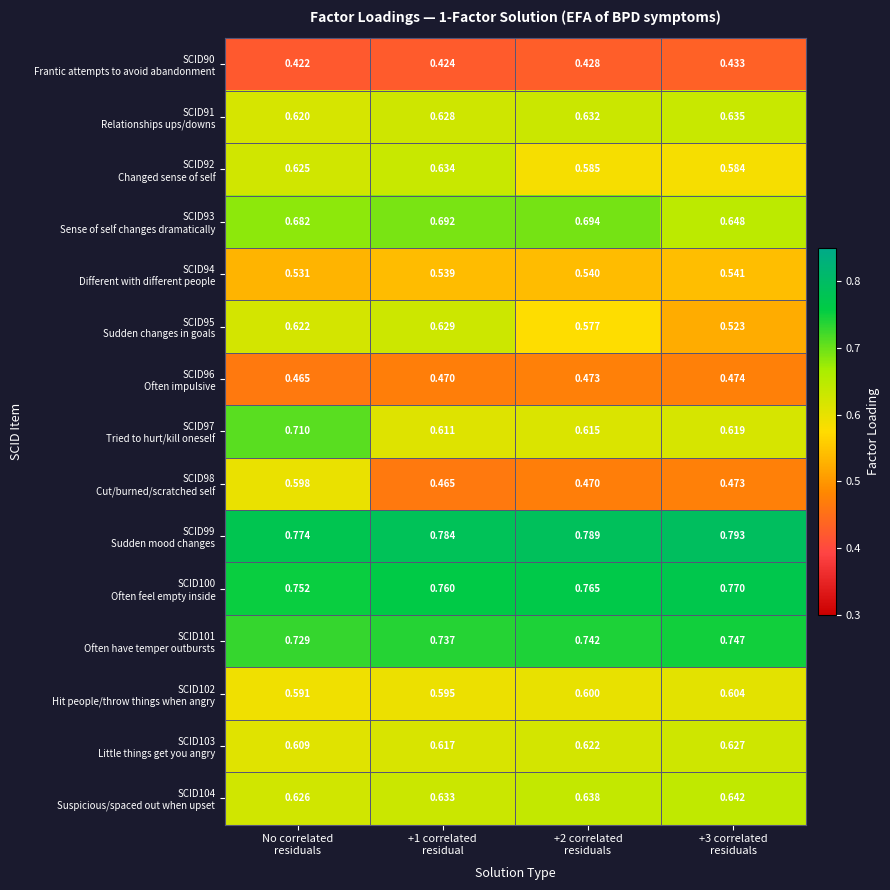

Count the number of categories in the chart.

4